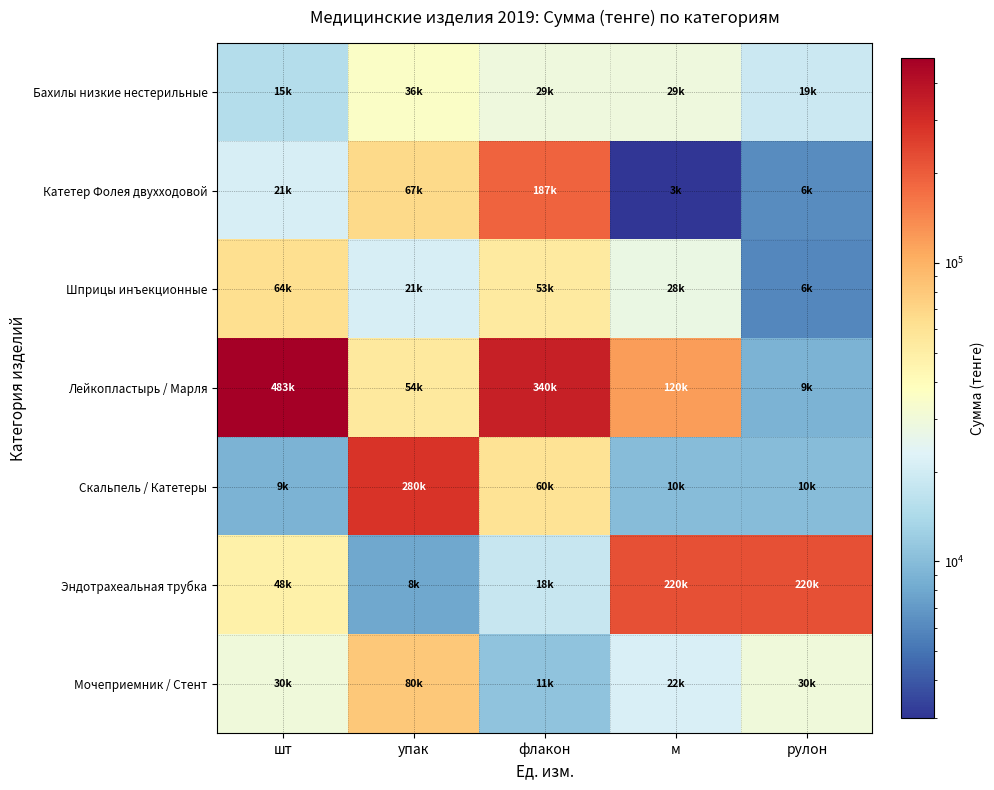

At which category is the sum across all series the highest?

флакон